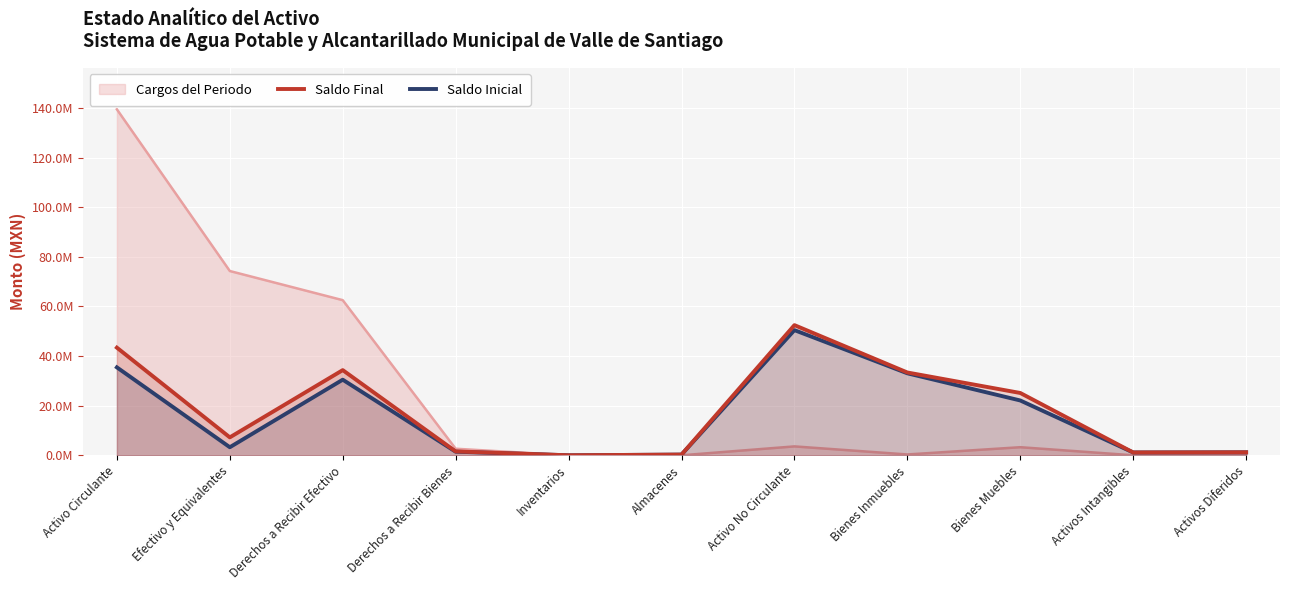

True or false: Saldo Final and Saldo Inicial cross at least once.

False